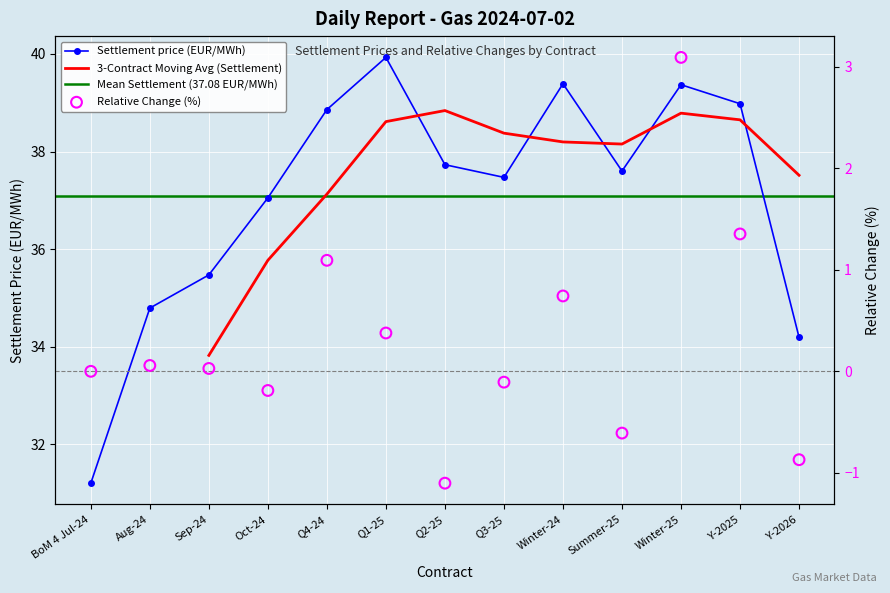

What is the total value across all series at Winter-24?

40.1